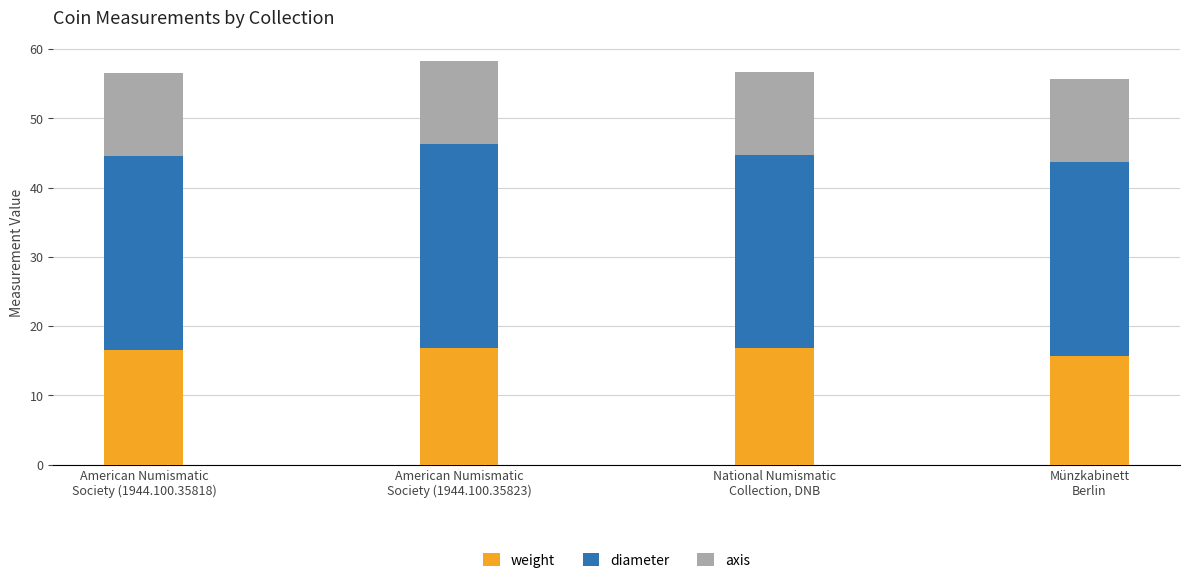

What is the highest value of the weight series?

16.9